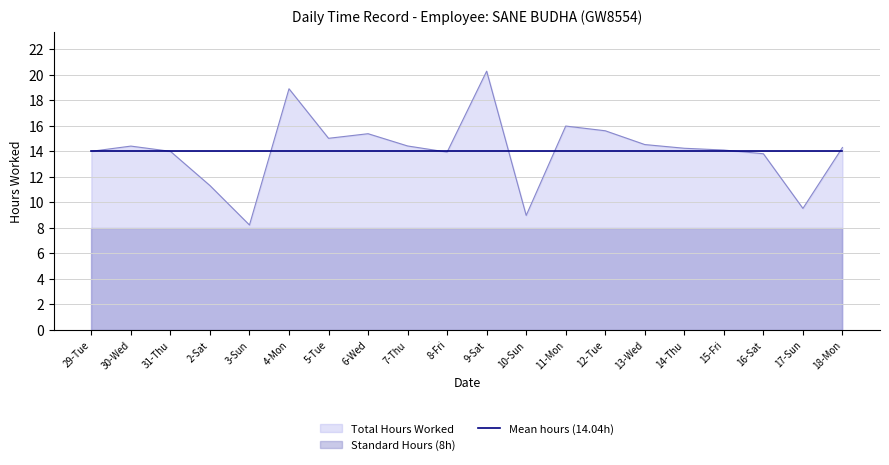

Which label corresponds to the largest value in the chart?

9-Sat